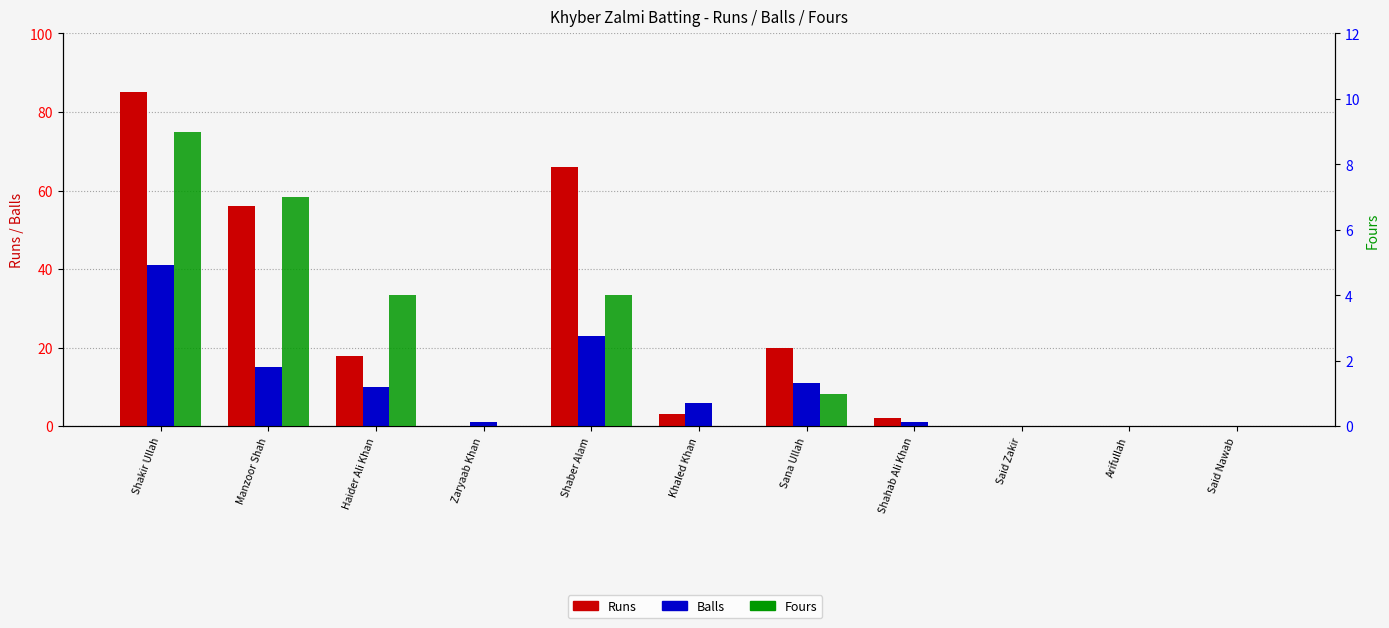

At Said Zakir, list the series in order from largest to smallest.

Runs, Balls, Fours